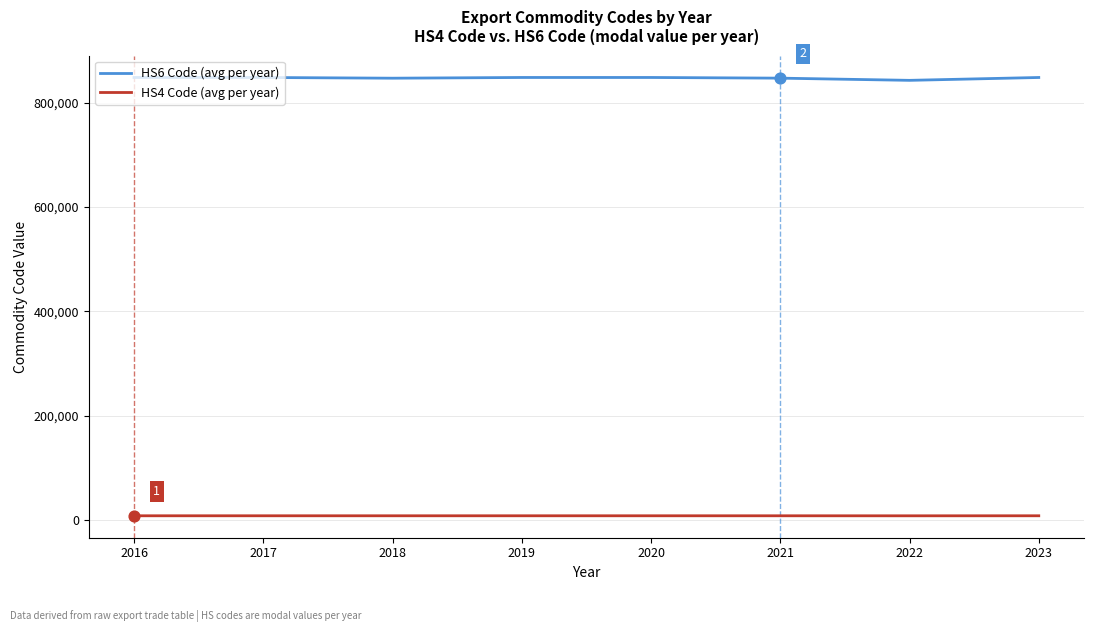

What is the total value across all series at 2018?

855076